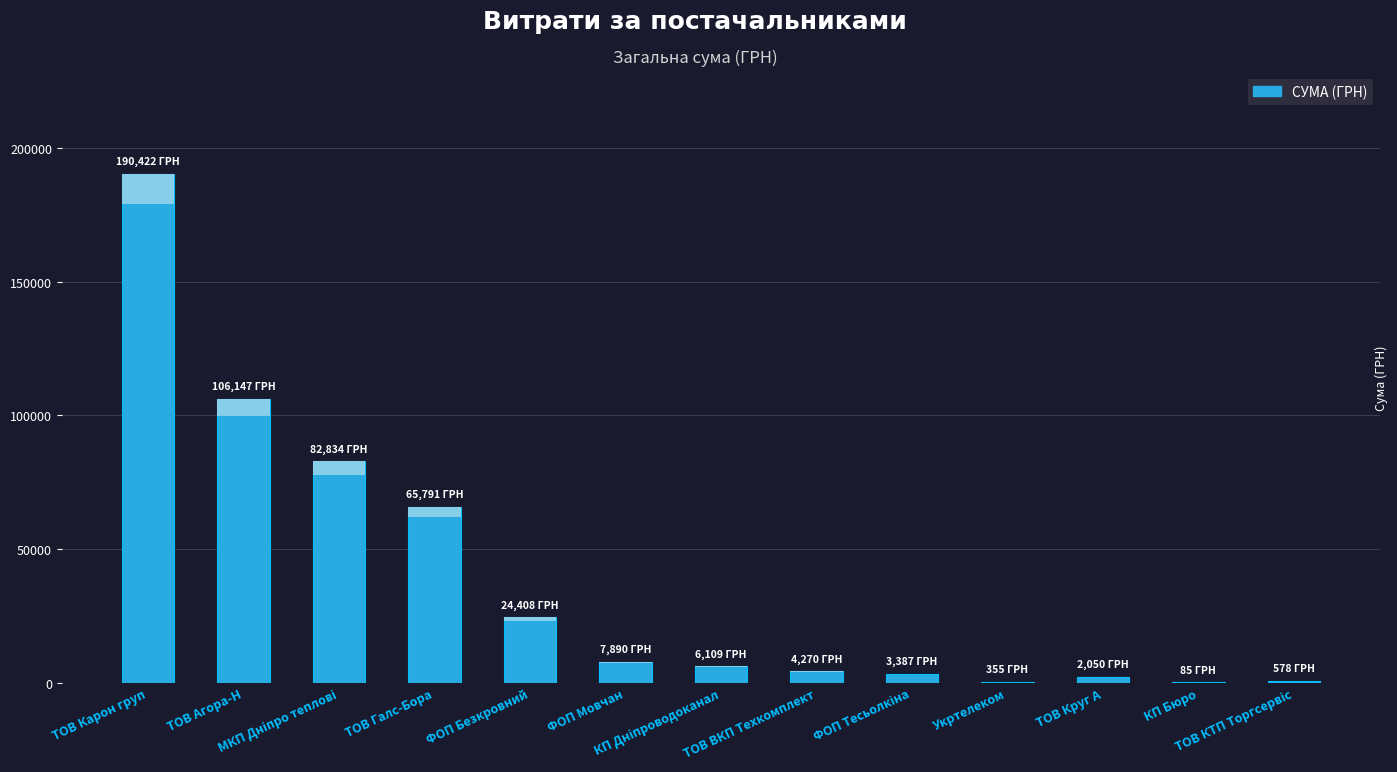

Reading left to right, extract all data points from this chart.

190422.2	106147.3	82834.0	65790.6	24408.4	7889.8	6109.0	4270.0	3387.1	355.0	2050.0	84.5	578.4